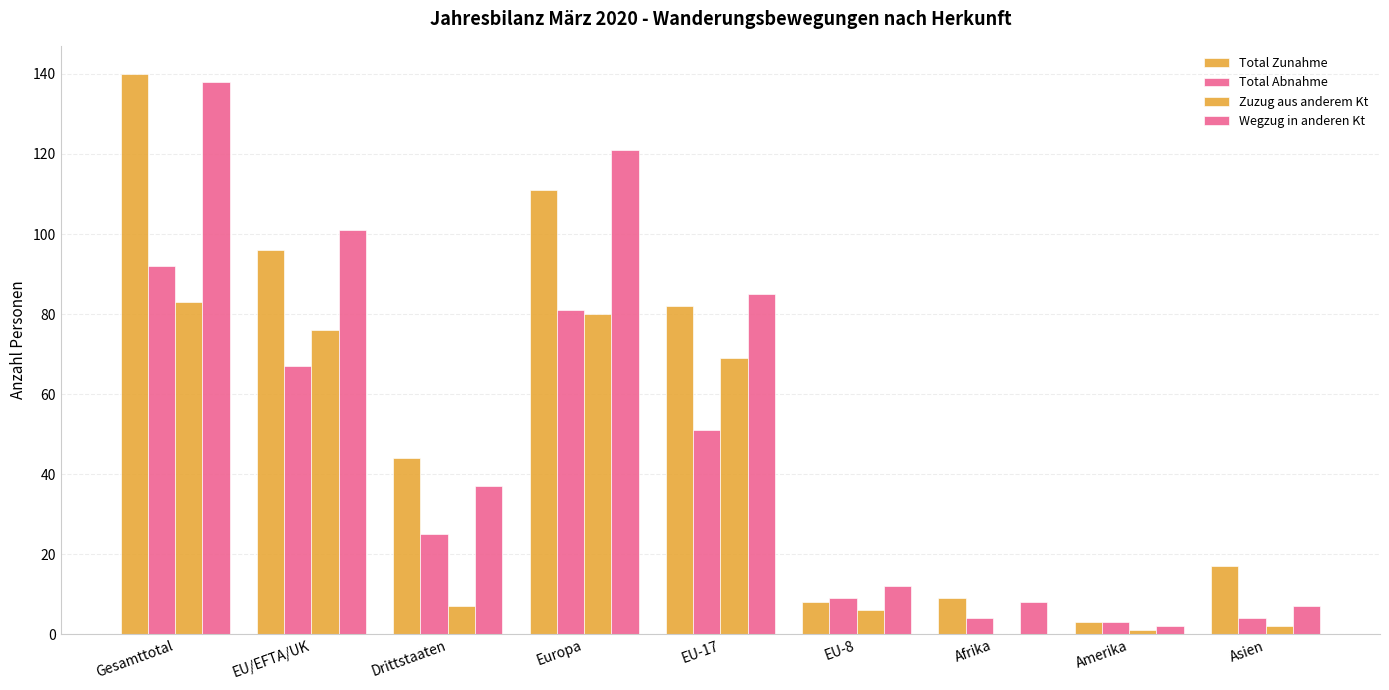

What is the greatest value displayed?

140